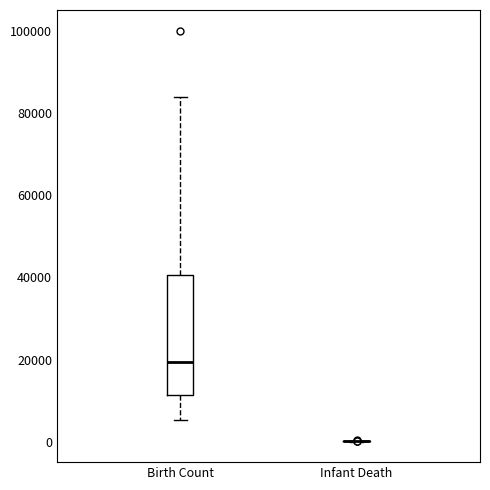

Comparing the boxes themselves (not the whiskers), which one is the tallest?

Birth Count